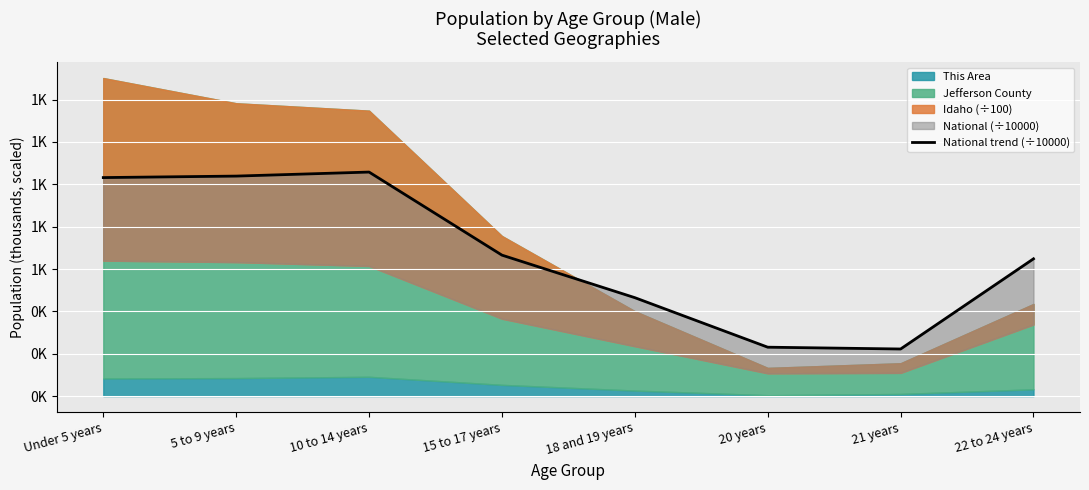

What is the label of the 3rd point from the right?

20 years